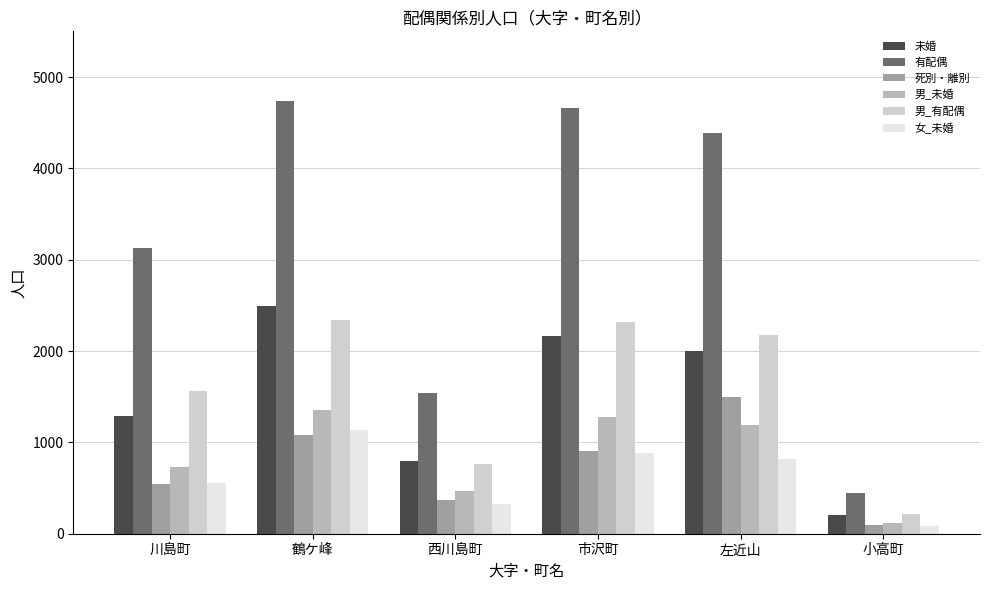

Does the chart contain stacked bars?

No